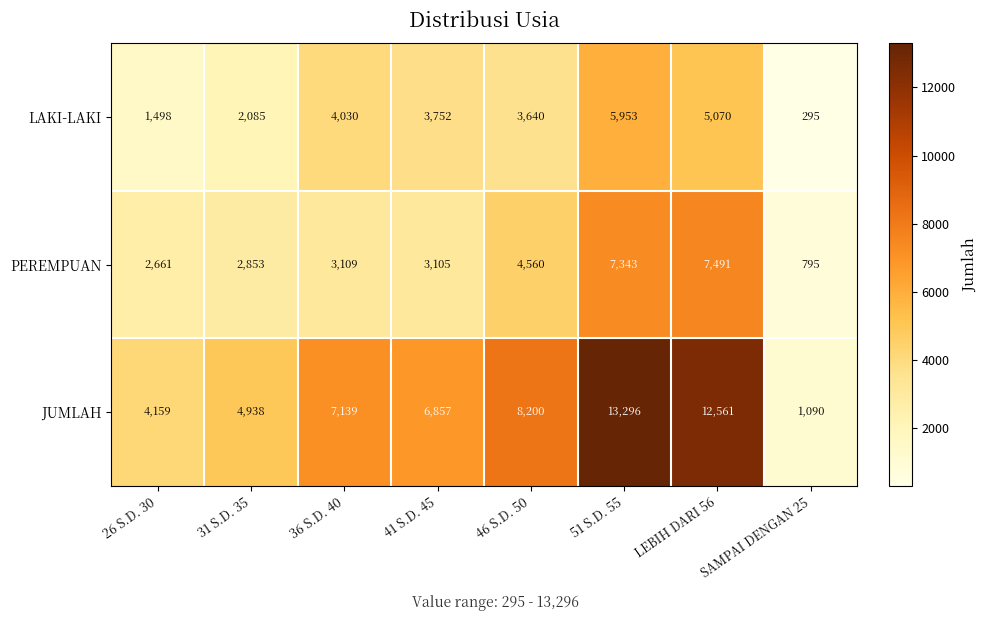

Which series changed the most between 31 S.D. 35 and 46 S.D. 50?

JUMLAH